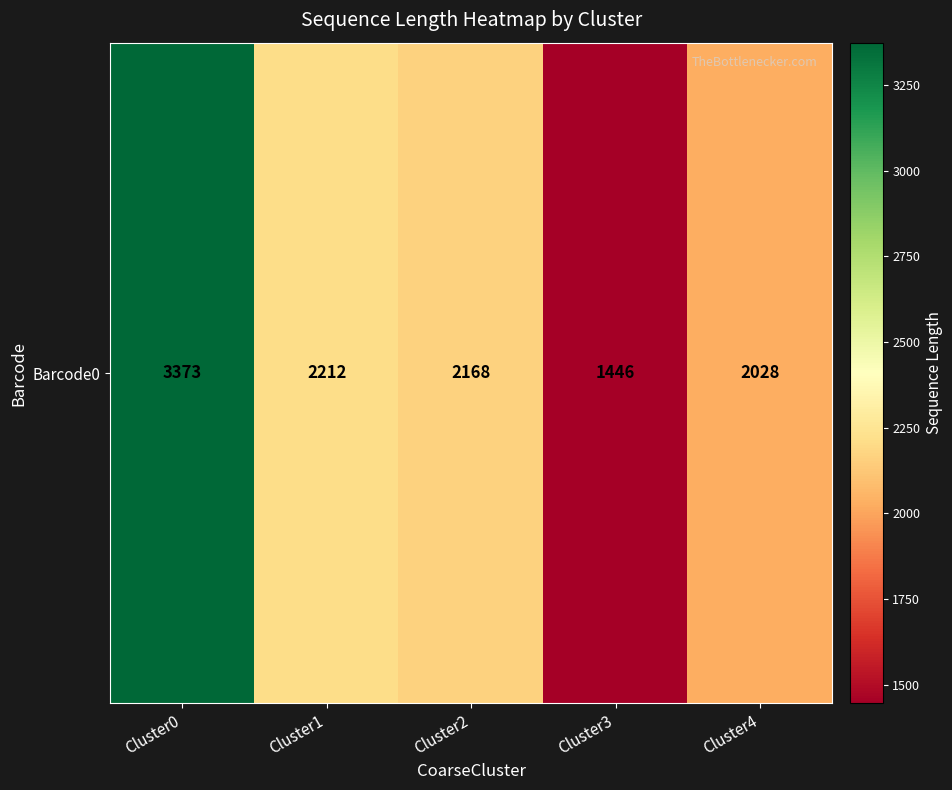

True or false: the data shows 2012 at Cluster0.

False